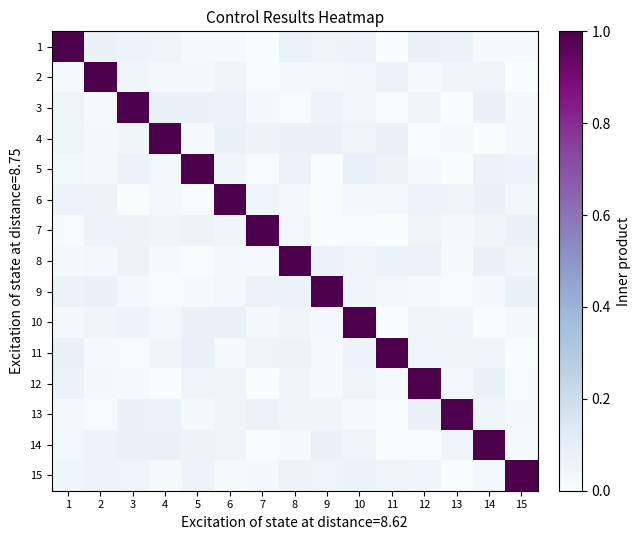

What is the difference between the highest and lowest values at 13?

1.0